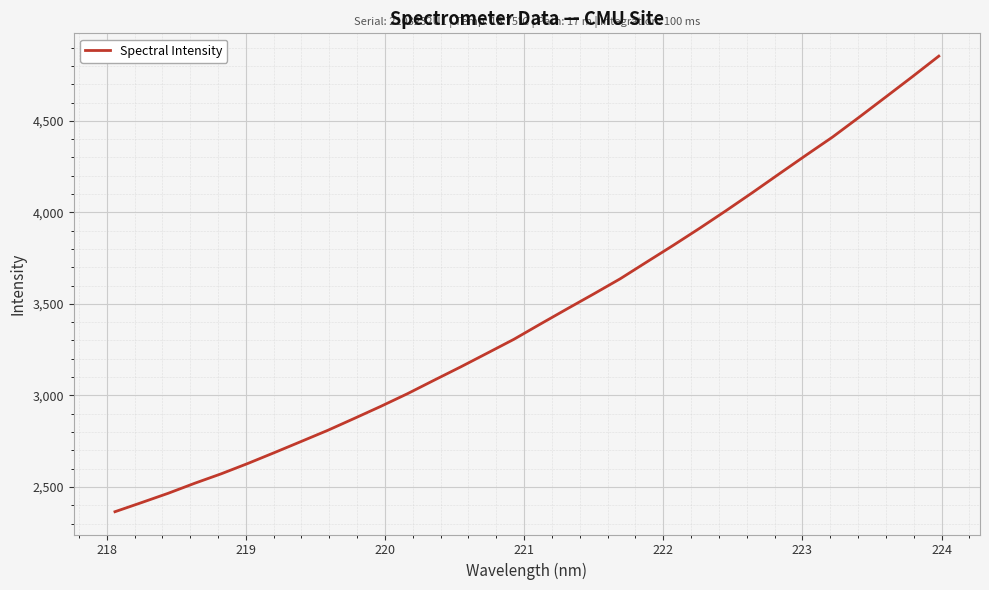

What is the greatest value displayed?

4853.8